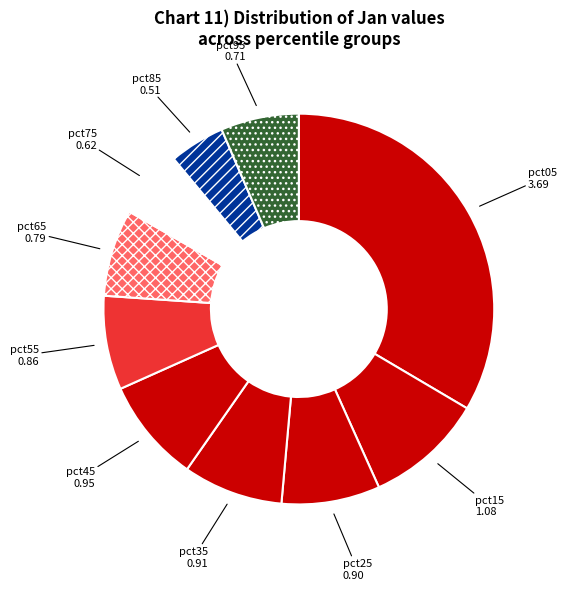

True or false: pct05 accounts for 44% of the total.

False